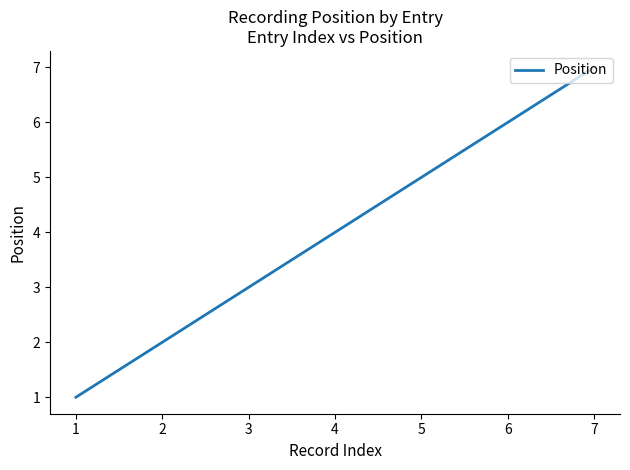

What is the difference between the maximum and minimum values?

6